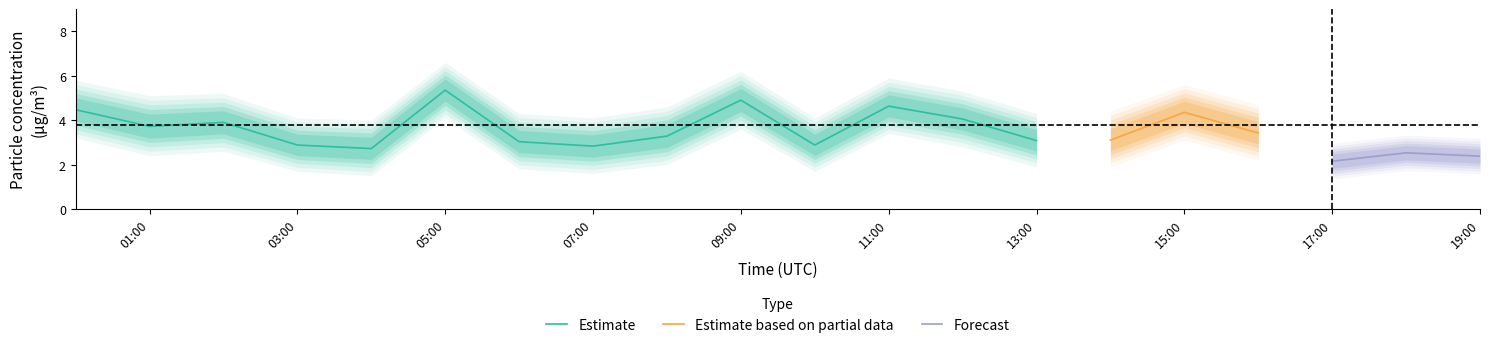

True or false: Estimate has a value of 7.4 at 05:00.

False